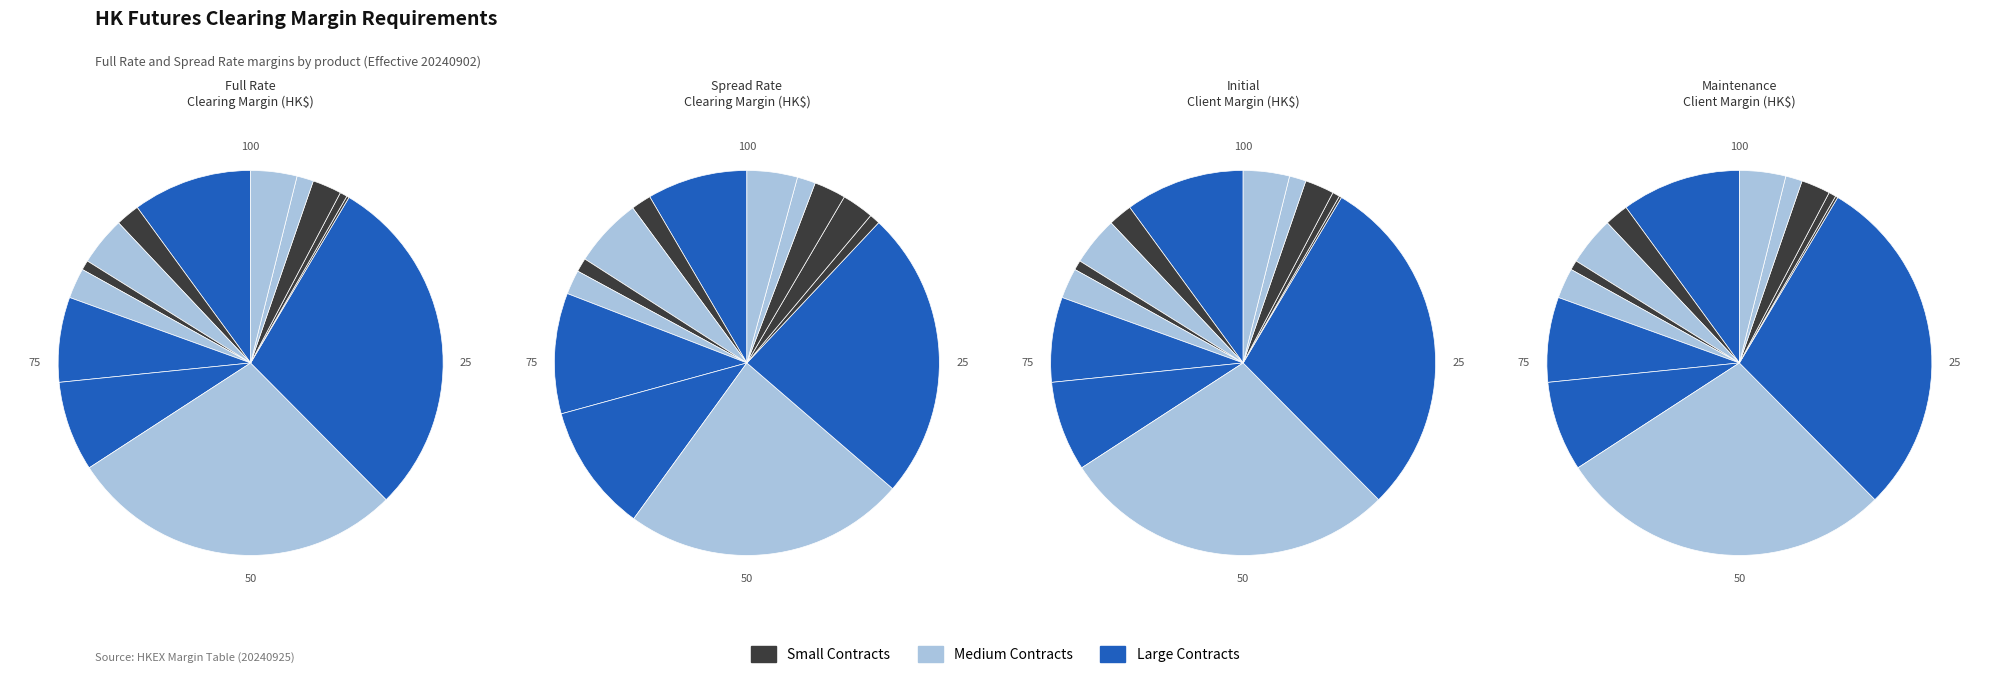

The HGT slice represents 15% of the pie. True or false?

False